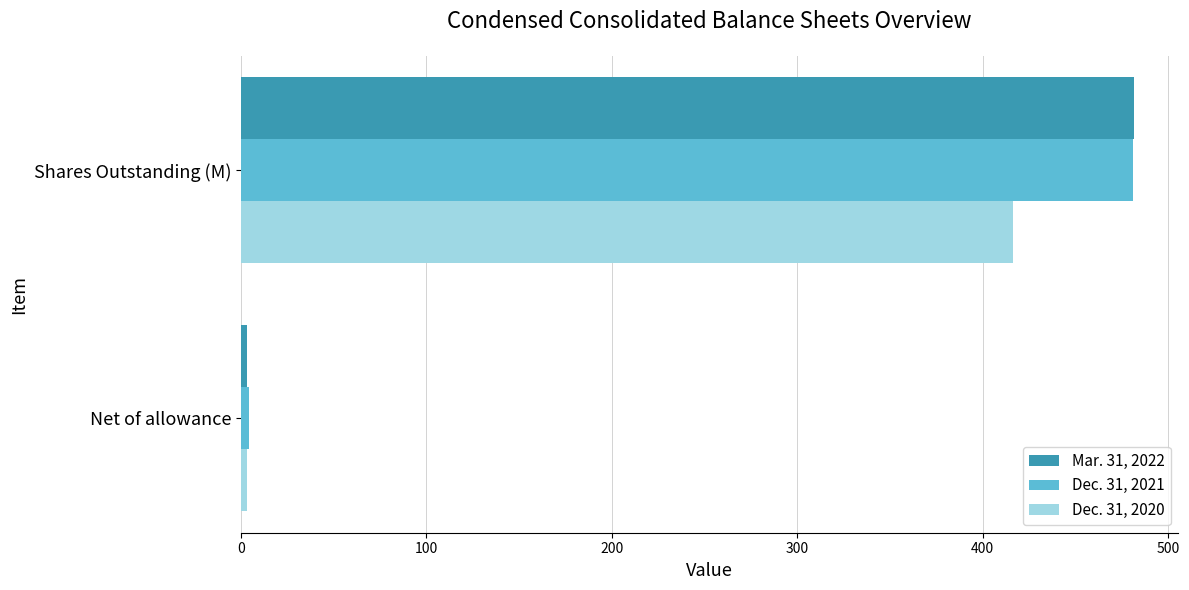

What is the difference between the maximum and minimum values in the Mar. 31, 2022 series?

477.7